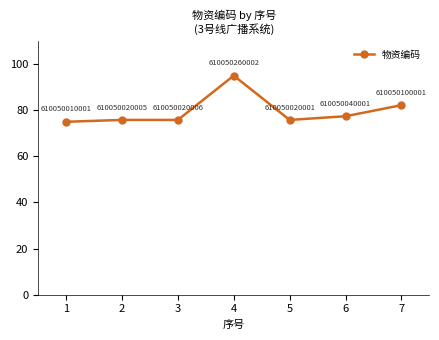

Between 4 and 5, which is larger?

4